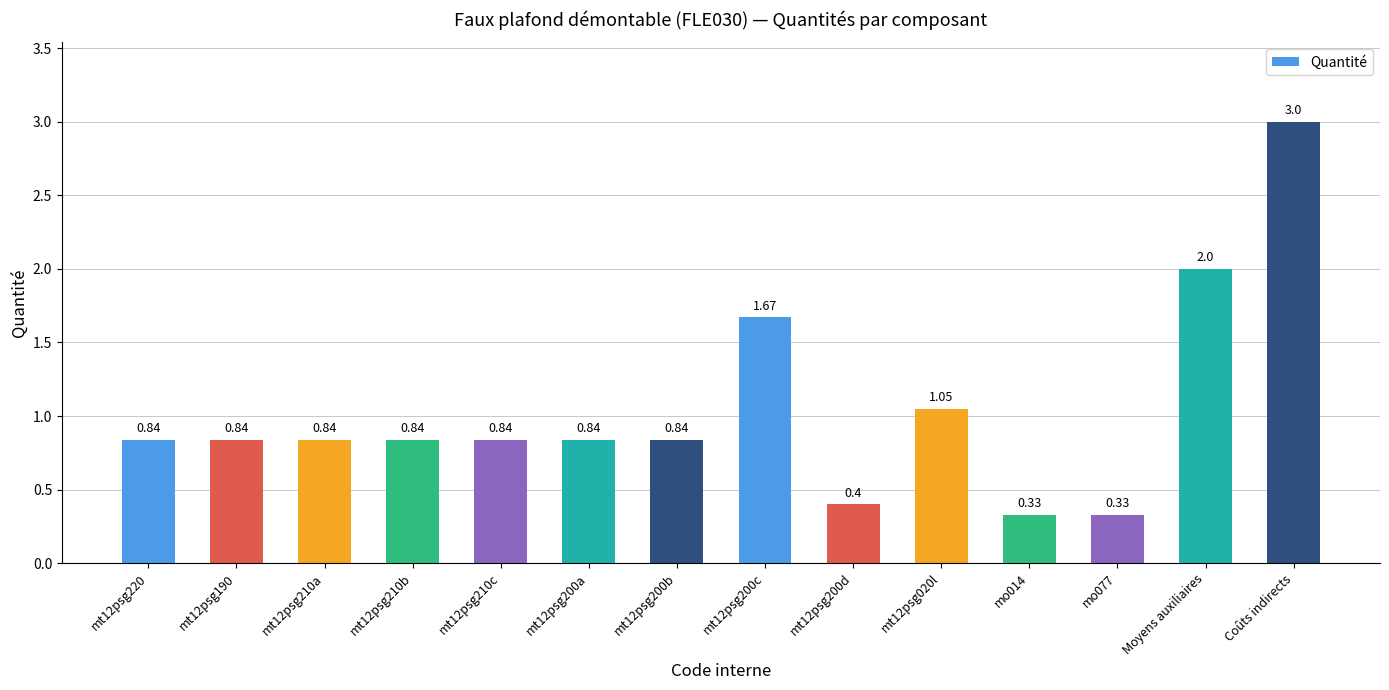

At which category does the chart reach its peak across all series?

Coûts indirects